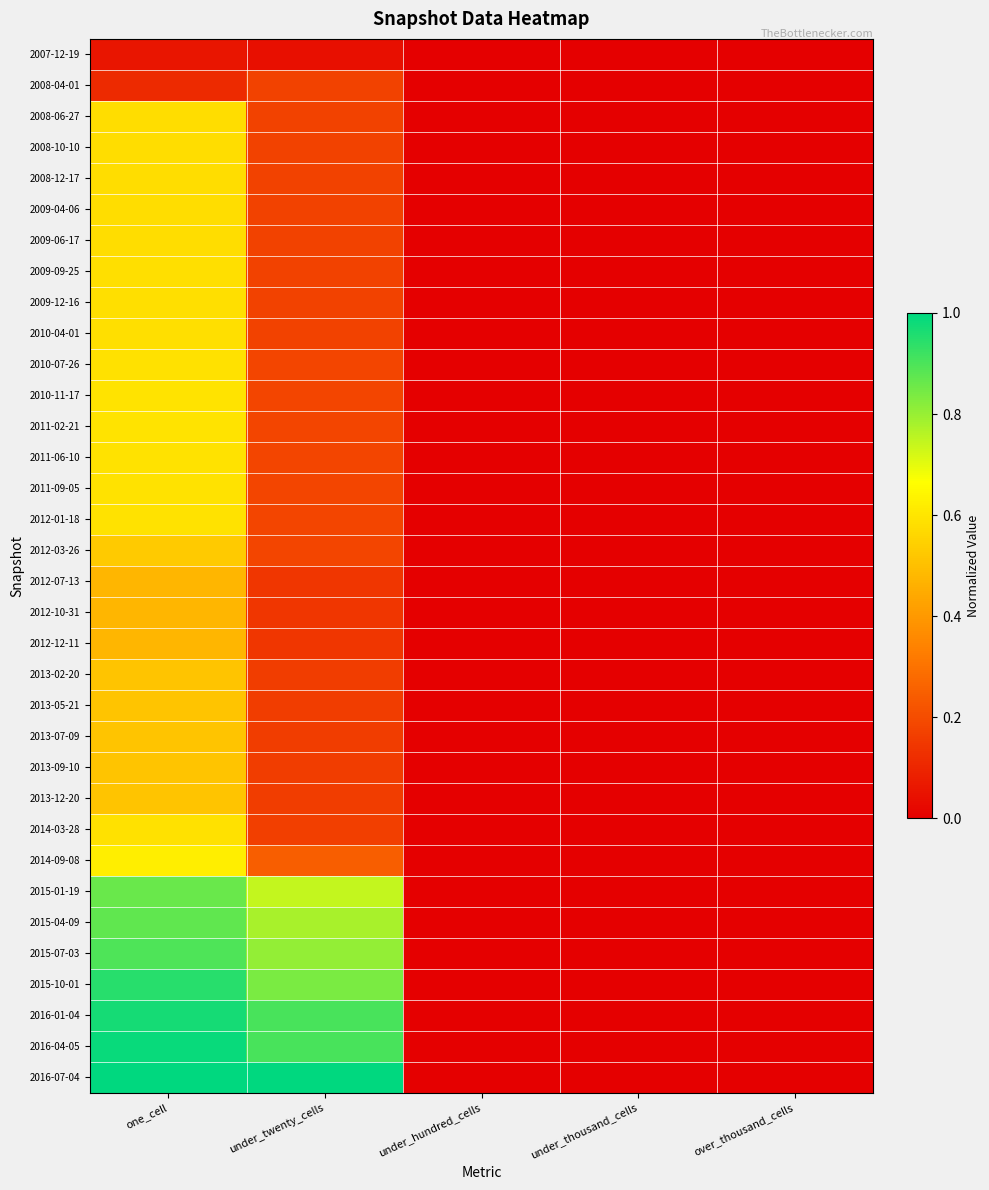

Reading left to right, what are all the values shown in this chart?

2007-12-19: one_cell=0.1	under_twenty_cells=0.0	under_hundred_cells=0.0	under_thousand_cells=0.0	over_thousand_cells=0.0
2008-04-01: one_cell=0.1	under_twenty_cells=0.2	under_hundred_cells=0.0	under_thousand_cells=0.0	over_thousand_cells=0.0
2008-06-27: one_cell=0.6	under_twenty_cells=0.2	under_hundred_cells=0.0	under_thousand_cells=0.0	over_thousand_cells=0.0
2008-10-10: one_cell=0.6	under_twenty_cells=0.2	under_hundred_cells=0.0	under_thousand_cells=0.0	over_thousand_cells=0.0
2008-12-17: one_cell=0.6	under_twenty_cells=0.2	under_hundred_cells=0.0	under_thousand_cells=0.0	over_thousand_cells=0.0
2009-04-06: one_cell=0.6	under_twenty_cells=0.2	under_hundred_cells=0.0	under_thousand_cells=0.0	over_thousand_cells=0.0
2009-06-17: one_cell=0.6	under_twenty_cells=0.2	under_hundred_cells=0.0	under_thousand_cells=0.0	over_thousand_cells=0.0
2009-09-25: one_cell=0.6	under_twenty_cells=0.2	under_hundred_cells=0.0	under_thousand_cells=0.0	over_thousand_cells=0.0
2009-12-16: one_cell=0.6	under_twenty_cells=0.2	under_hundred_cells=0.0	under_thousand_cells=0.0	over_thousand_cells=0.0
2010-04-01: one_cell=0.6	under_twenty_cells=0.2	under_hundred_cells=0.0	under_thousand_cells=0.0	over_thousand_cells=0.0
2010-07-26: one_cell=0.6	under_twenty_cells=0.2	under_hundred_cells=0.0	under_thousand_cells=0.0	over_thousand_cells=0.0
2010-11-17: one_cell=0.6	under_twenty_cells=0.2	under_hundred_cells=0.0	under_thousand_cells=0.0	over_thousand_cells=0.0
2011-02-21: one_cell=0.6	under_twenty_cells=0.2	under_hundred_cells=0.0	under_thousand_cells=0.0	over_thousand_cells=0.0
2011-06-10: one_cell=0.6	under_twenty_cells=0.2	under_hundred_cells=0.0	under_thousand_cells=0.0	over_thousand_cells=0.0
2011-09-05: one_cell=0.6	under_twenty_cells=0.2	under_hundred_cells=0.0	under_thousand_cells=0.0	over_thousand_cells=0.0
2012-01-18: one_cell=0.6	under_twenty_cells=0.2	under_hundred_cells=0.0	under_thousand_cells=0.0	over_thousand_cells=0.0
2012-03-26: one_cell=0.5	under_twenty_cells=0.2	under_hundred_cells=0.0	under_thousand_cells=0.0	over_thousand_cells=0.0
2012-07-13: one_cell=0.5	under_twenty_cells=0.1	under_hundred_cells=0.0	under_thousand_cells=0.0	over_thousand_cells=0.0
2012-10-31: one_cell=0.5	under_twenty_cells=0.1	under_hundred_cells=0.0	under_thousand_cells=0.0	over_thousand_cells=0.0
2012-12-11: one_cell=0.5	under_twenty_cells=0.1	under_hundred_cells=0.0	under_thousand_cells=0.0	over_thousand_cells=0.0
2013-02-20: one_cell=0.5	under_twenty_cells=0.2	under_hundred_cells=0.0	under_thousand_cells=0.0	over_thousand_cells=0.0
2013-05-21: one_cell=0.5	under_twenty_cells=0.2	under_hundred_cells=0.0	under_thousand_cells=0.0	over_thousand_cells=0.0
2013-07-09: one_cell=0.5	under_twenty_cells=0.2	under_hundred_cells=0.0	under_thousand_cells=0.0	over_thousand_cells=0.0
2013-09-10: one_cell=0.5	under_twenty_cells=0.2	under_hundred_cells=0.0	under_thousand_cells=0.0	over_thousand_cells=0.0
2013-12-20: one_cell=0.5	under_twenty_cells=0.2	under_hundred_cells=0.0	under_thousand_cells=0.0	over_thousand_cells=0.0
2014-03-28: one_cell=0.6	under_twenty_cells=0.2	under_hundred_cells=0.0	under_thousand_cells=0.0	over_thousand_cells=0.0
2014-09-08: one_cell=0.6	under_twenty_cells=0.2	under_hundred_cells=0.0	under_thousand_cells=0.0	over_thousand_cells=0.0
2015-01-19: one_cell=0.9	under_twenty_cells=0.7	under_hundred_cells=0.0	under_thousand_cells=0.0	over_thousand_cells=0.0
2015-04-09: one_cell=0.9	under_twenty_cells=0.8	under_hundred_cells=0.0	under_thousand_cells=0.0	over_thousand_cells=0.0
2015-07-03: one_cell=0.9	under_twenty_cells=0.8	under_hundred_cells=0.0	under_thousand_cells=0.0	over_thousand_cells=0.0
2015-10-01: one_cell=0.9	under_twenty_cells=0.8	under_hundred_cells=0.0	under_thousand_cells=0.0	over_thousand_cells=0.0
2016-01-04: one_cell=1.0	under_twenty_cells=0.9	under_hundred_cells=0.0	under_thousand_cells=0.0	over_thousand_cells=0.0
2016-04-05: one_cell=1.0	under_twenty_cells=0.9	under_hundred_cells=0.0	under_thousand_cells=0.0	over_thousand_cells=0.0
2016-07-04: one_cell=1.0	under_twenty_cells=1.0	under_hundred_cells=0.0	under_thousand_cells=0.0	over_thousand_cells=0.0